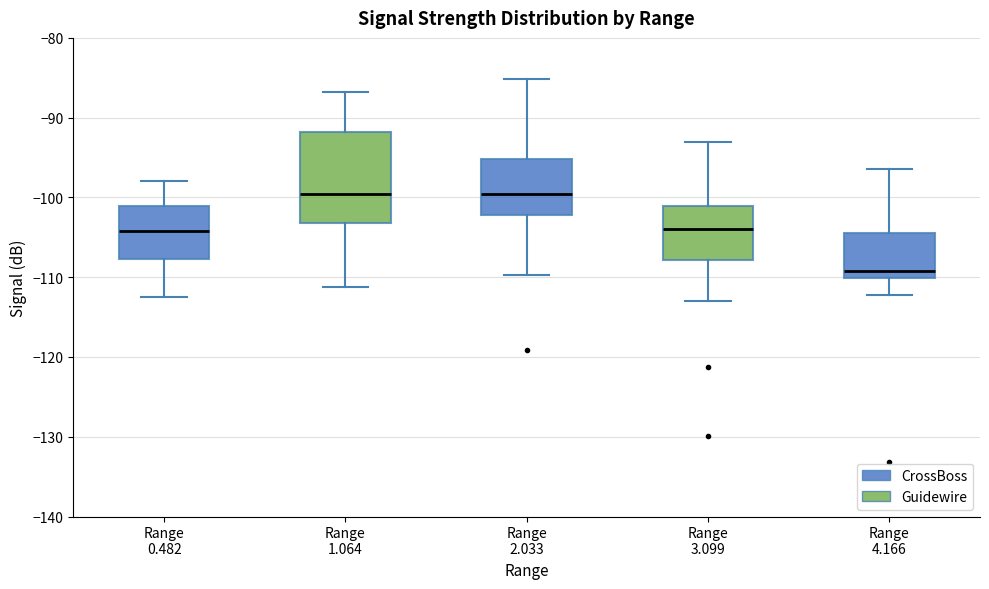

Which box is the tallest, from its lower edge to its upper edge?

Range 1.064